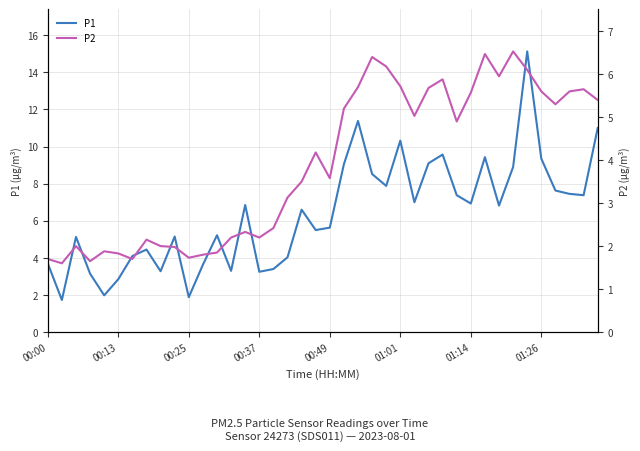

The value of P1 at 37 is 7.5. True or false?

True